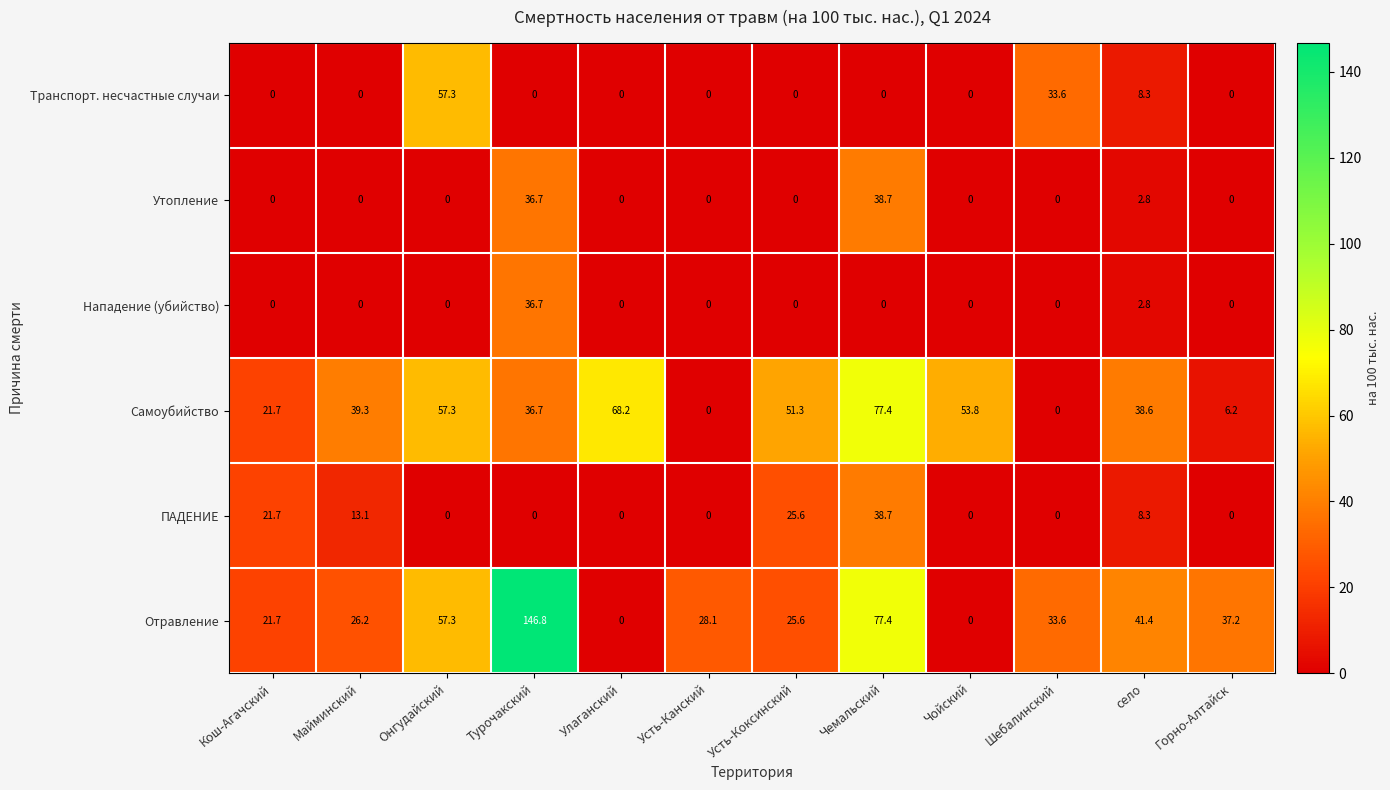

How many categories are shown in the chart?

12